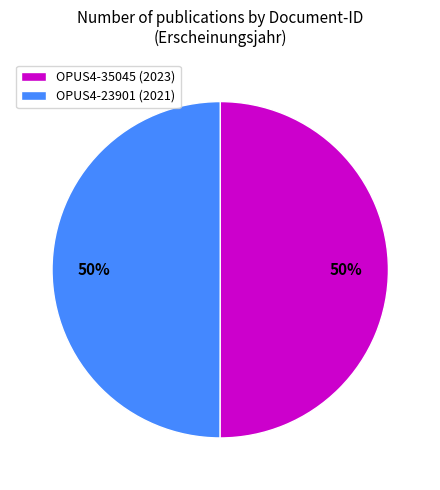

Do OPUS4-23901 and OPUS4-35045 together represent more than half of the pie?

Yes